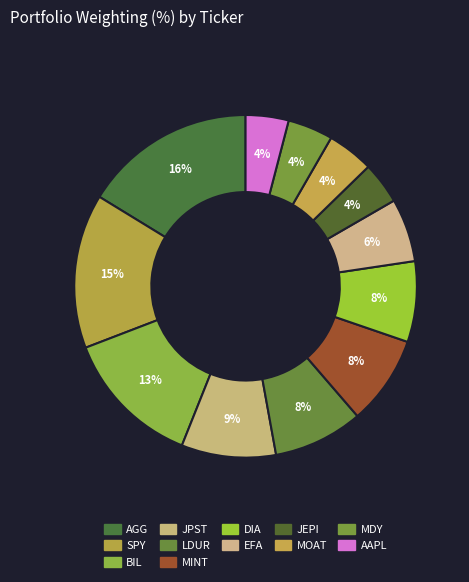

Is there a majority slice in this chart?

No